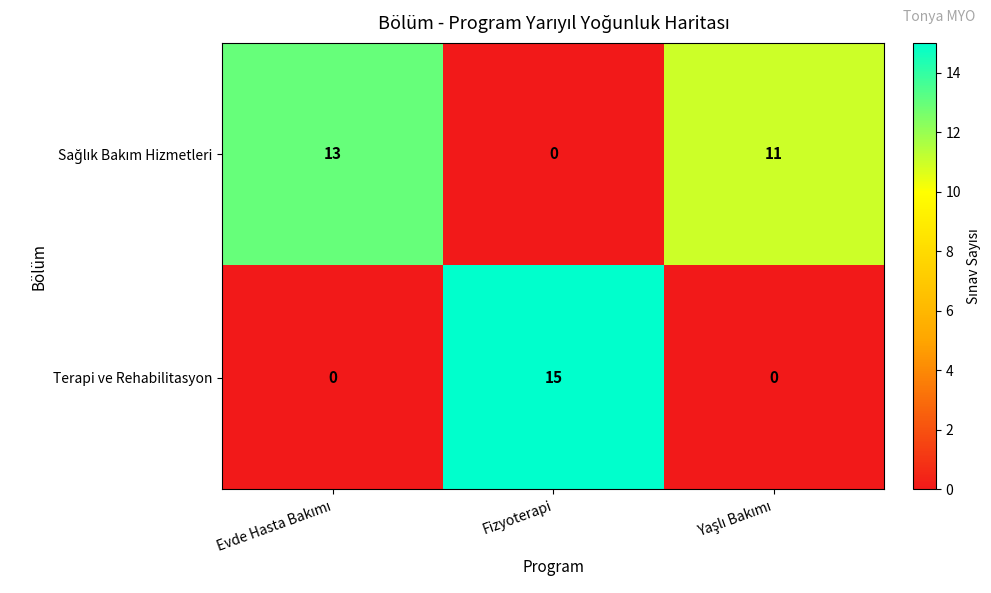

At how many categories does at least one series exceed 9?

3